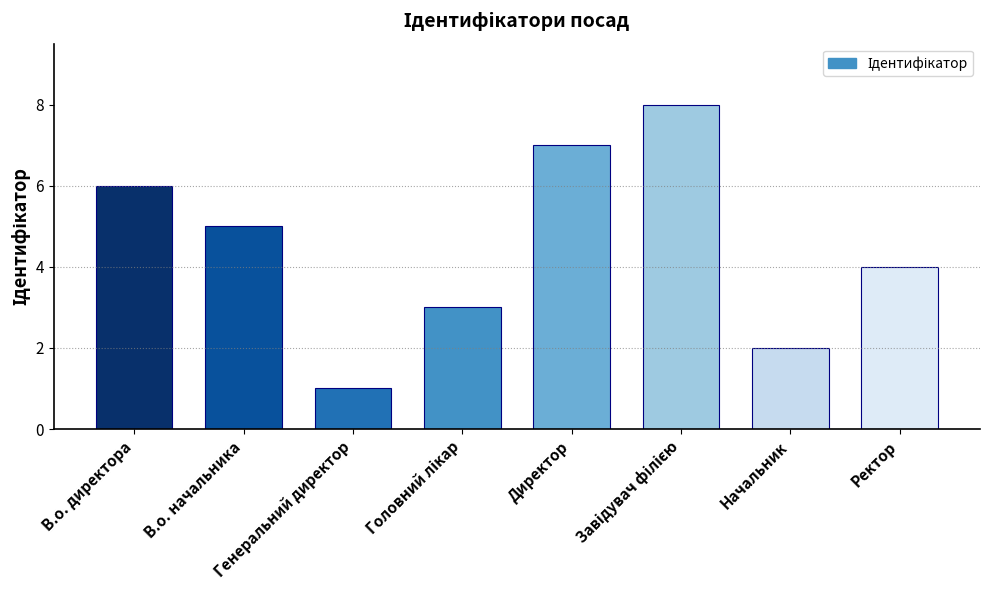

What is the sum of all values?

36